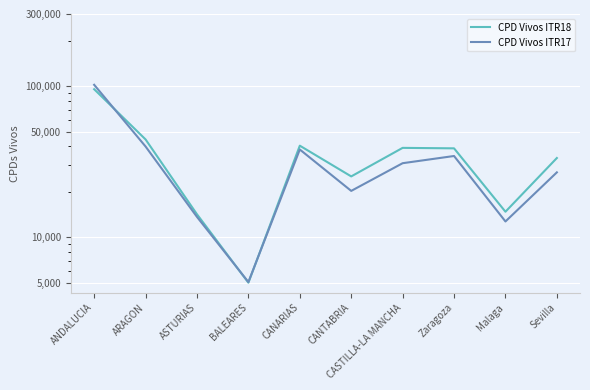

Which has a higher value, ASTURIAS or BALEARES?

ASTURIAS